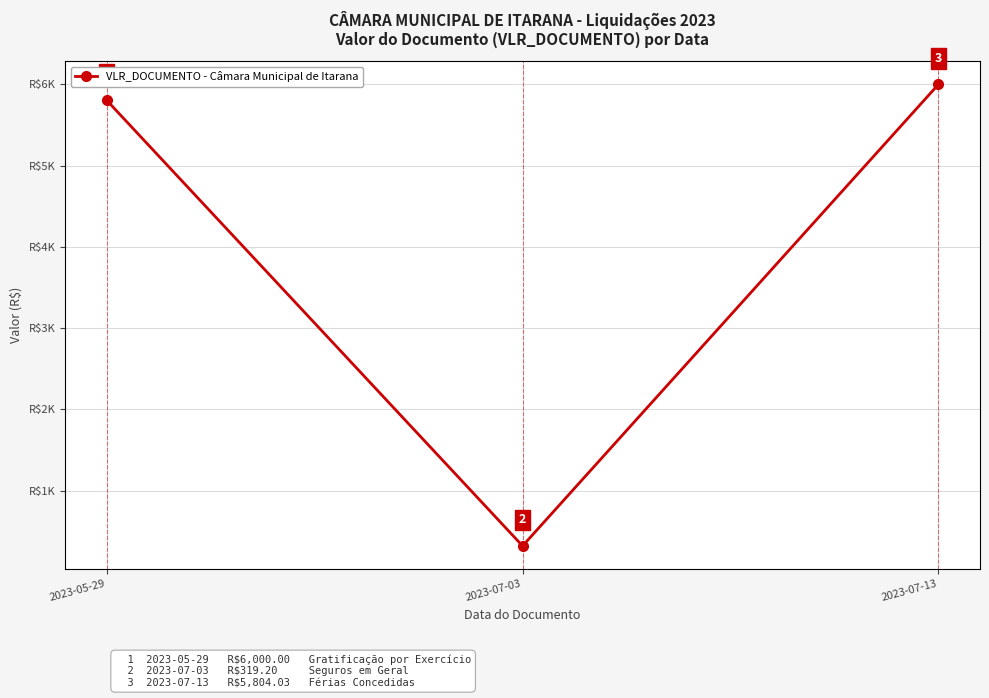

What is the sum of all values?

12123.2